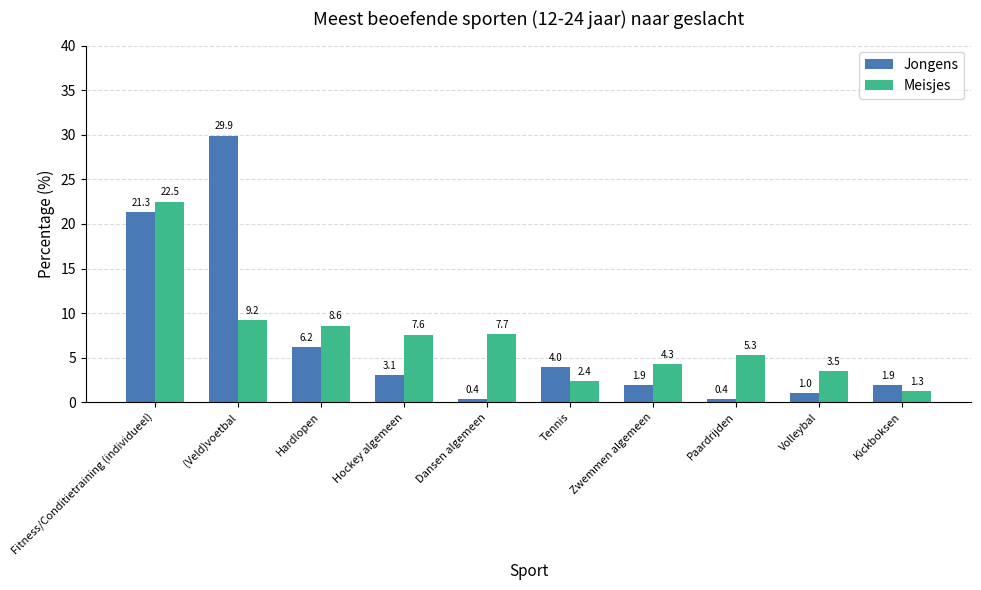

Which series has the largest range (max minus min)?

Jongens